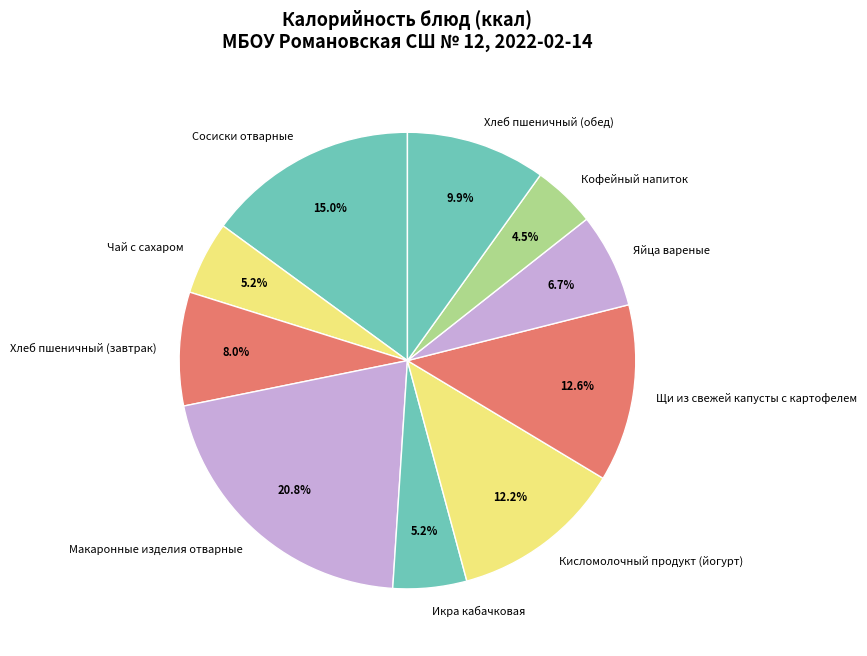

Which slice is the largest?

Макаронные изделия отварные